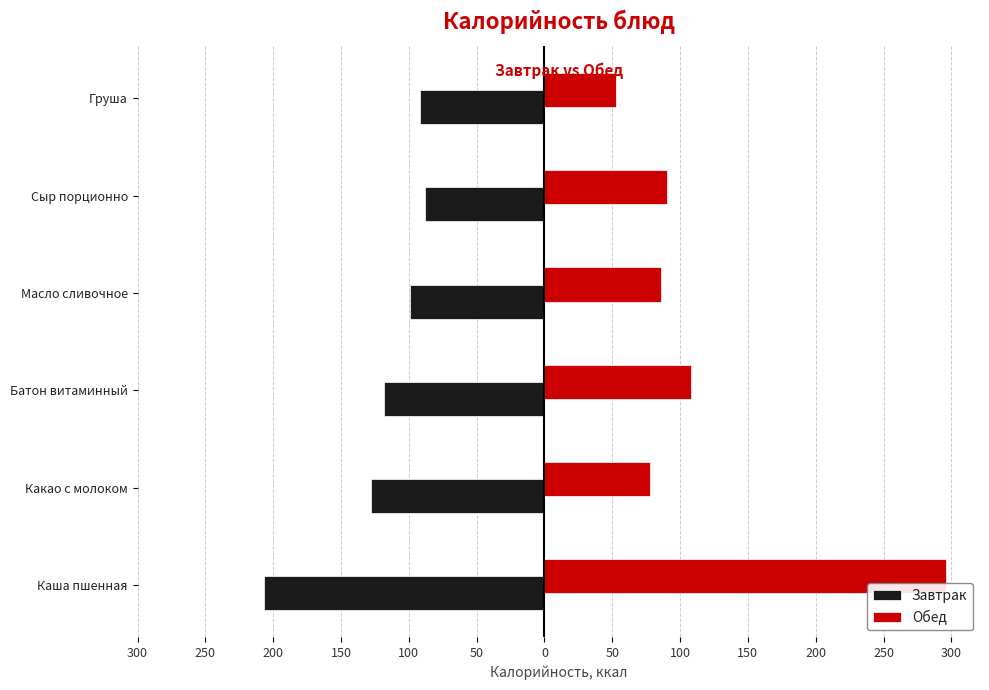

What are all the series names shown in the legend?

Завтрак, Обед